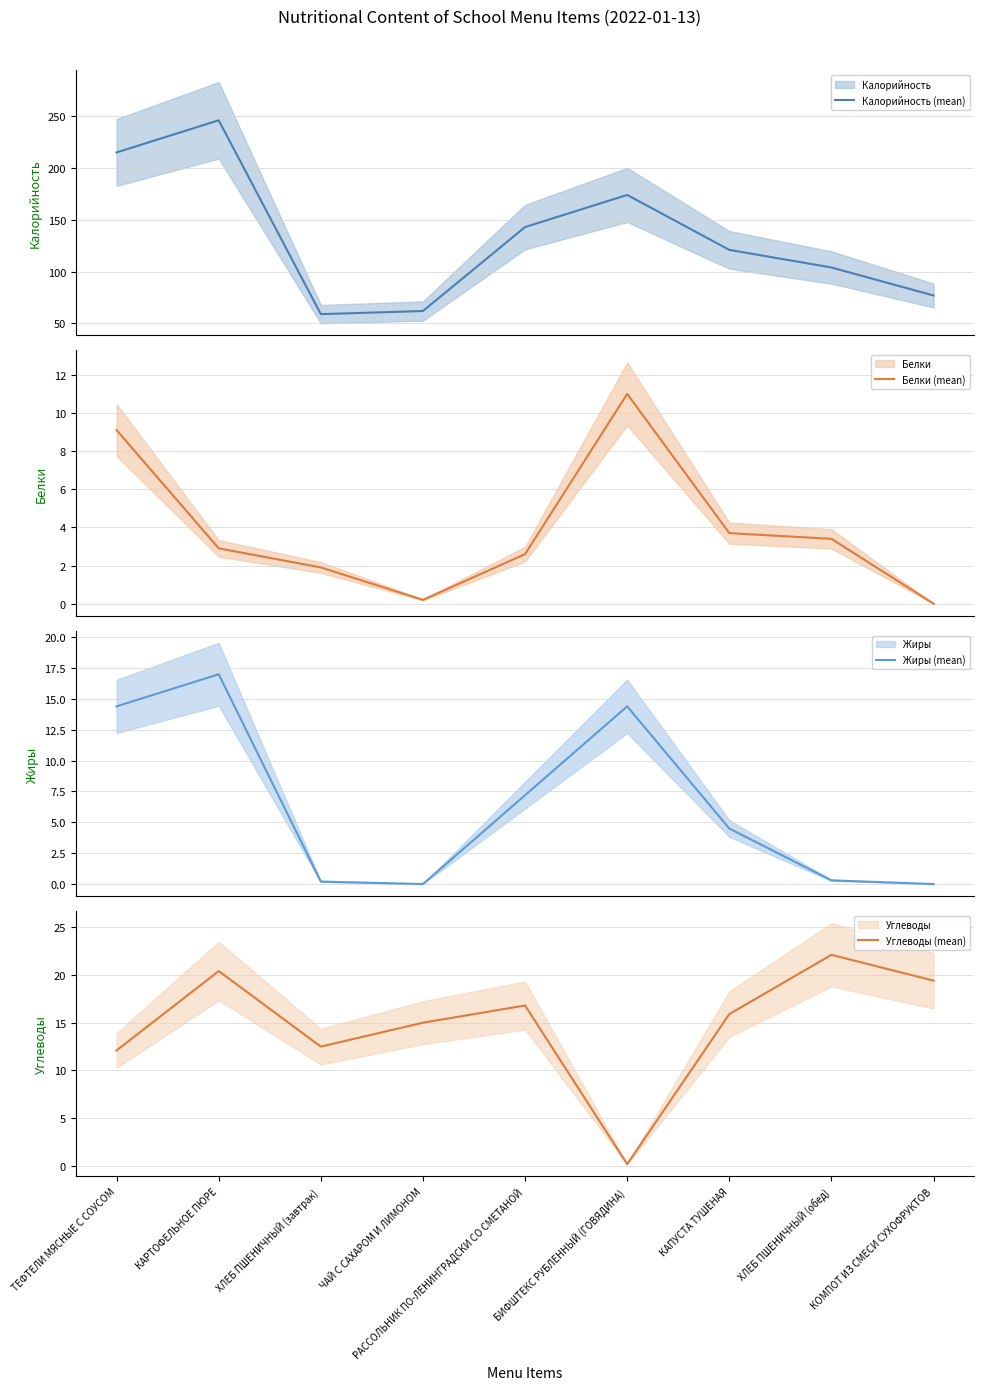

Reading left to right, what are all the values shown in this chart?

Калорийность (mean): 215.0	246.0	59.0	62.0	143.0	174.0	121.0	104.0	77.0
Белки (mean): 9.1	2.9	1.9	0.2	2.6	11.0	3.7	3.4	0.0
Жиры (mean): 14.4	17.0	0.2	0.0	7.2	14.4	4.5	0.3	0.0
Углеводы (mean): 12.1	20.4	12.5	15.0	16.8	0.2	15.9	22.1	19.4